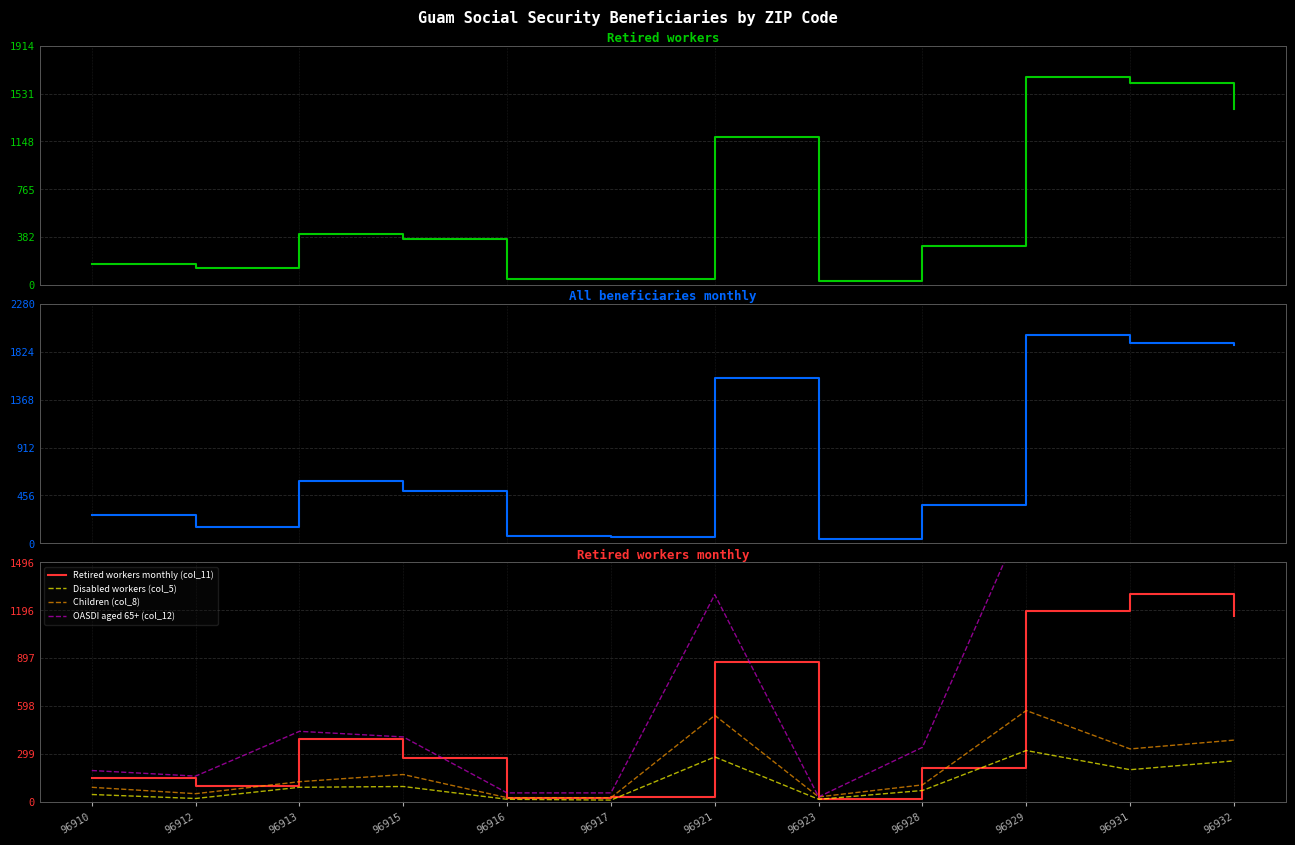

How many values in the OASDI aged 65+ (col_12) series are below 405?

6